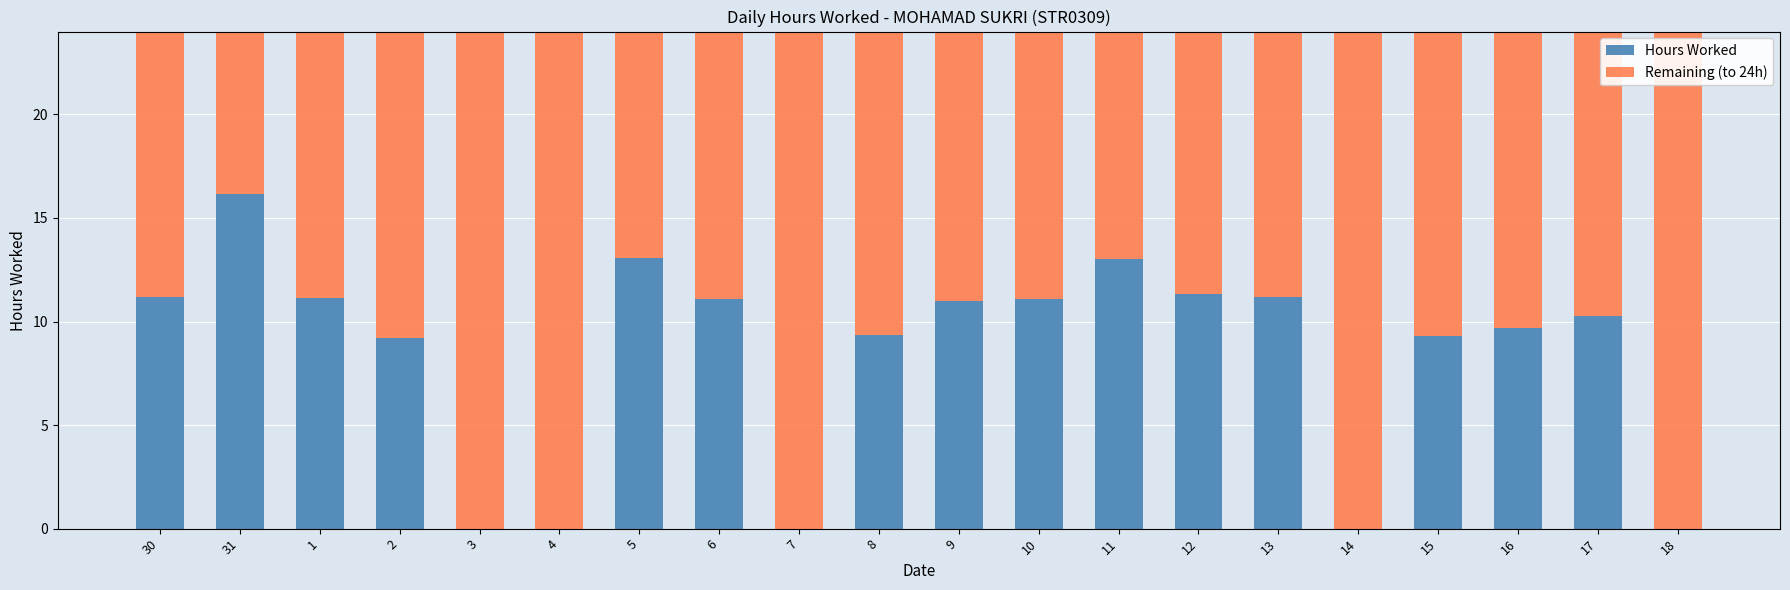

What is the total value across all series at 2?

24.0